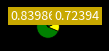

How many segments does this pie chart have?

4